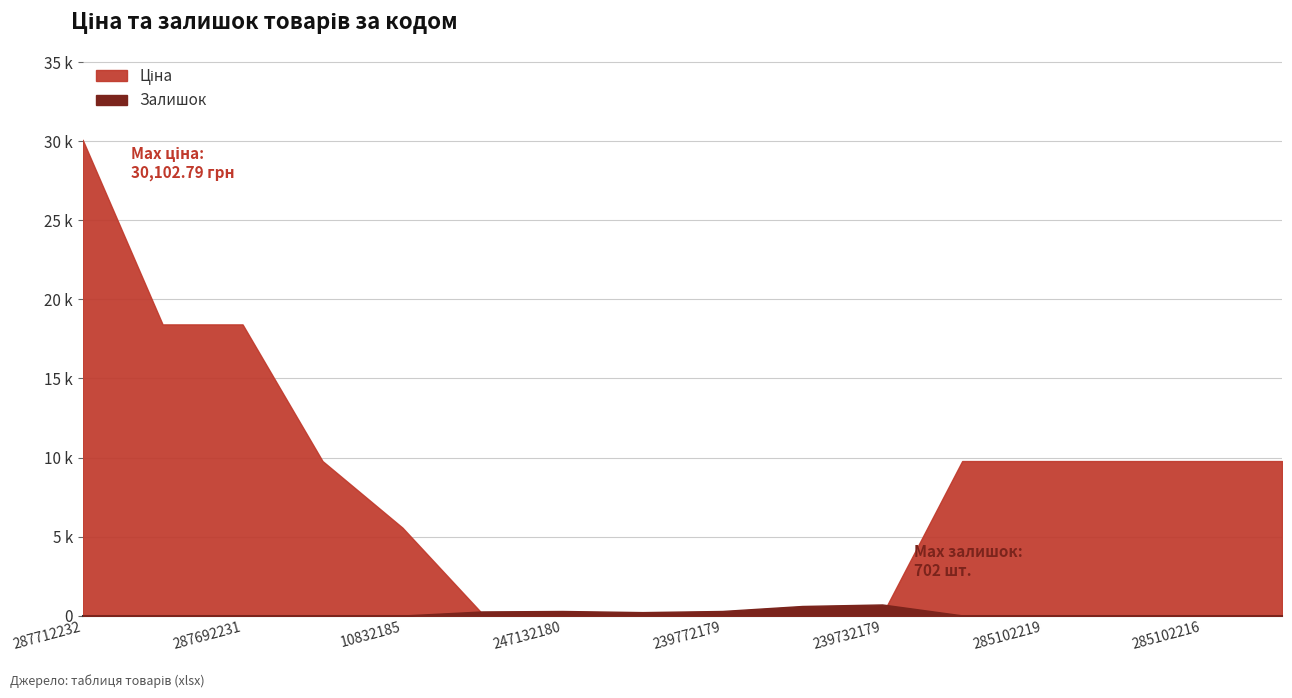

How many lines are shown in the chart?

2